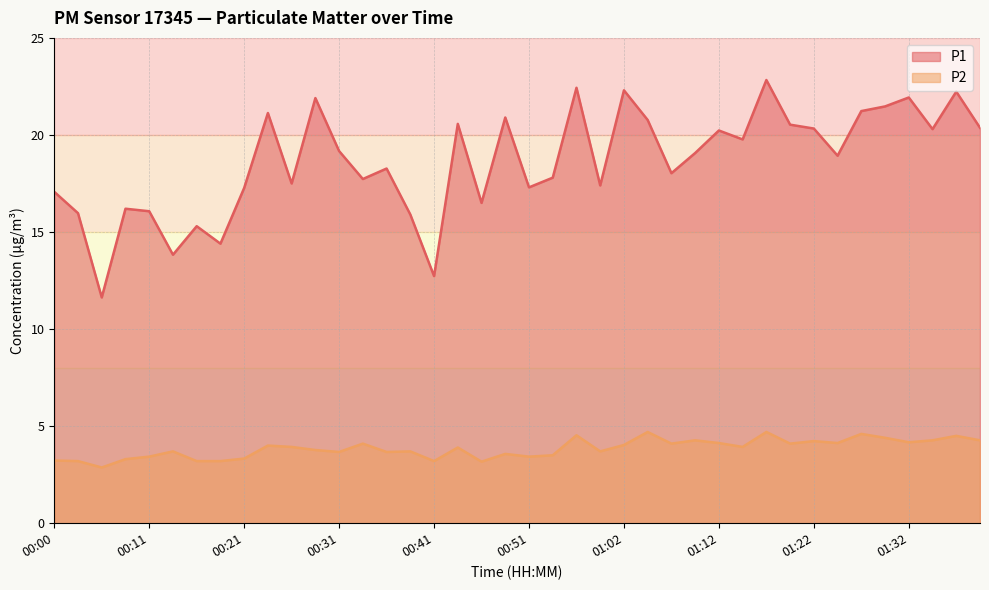

Where is the first local maximum for P1?

00:08